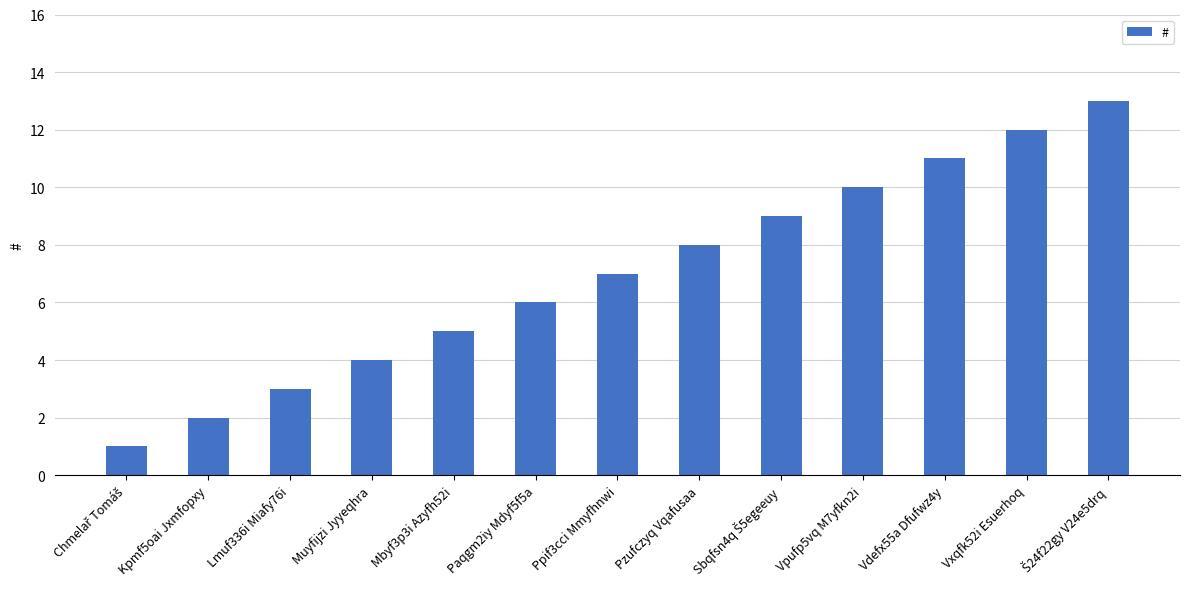

Which has a higher value, Vxqfk52i Esuerhoq or Lmuf336i Miafy76i?

Vxqfk52i Esuerhoq